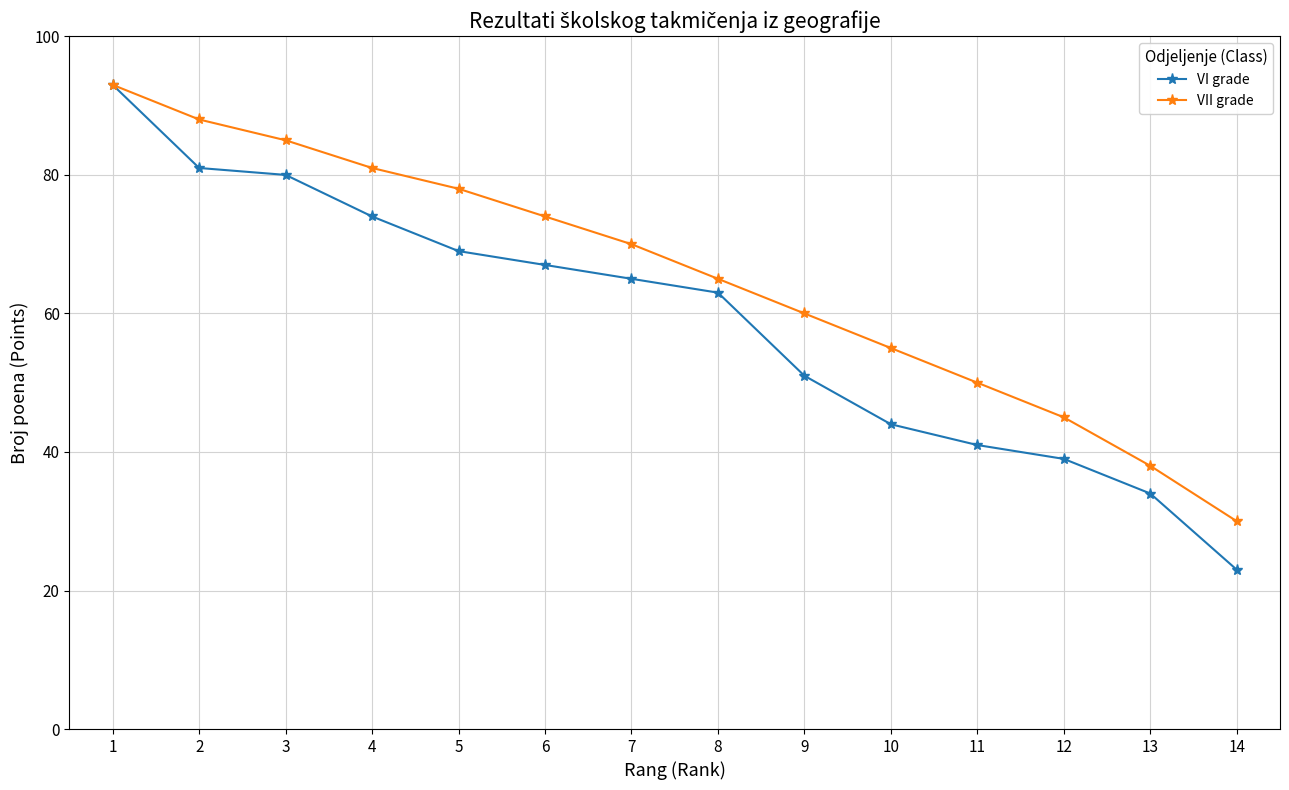

What is the sum of all VI grade values?

824